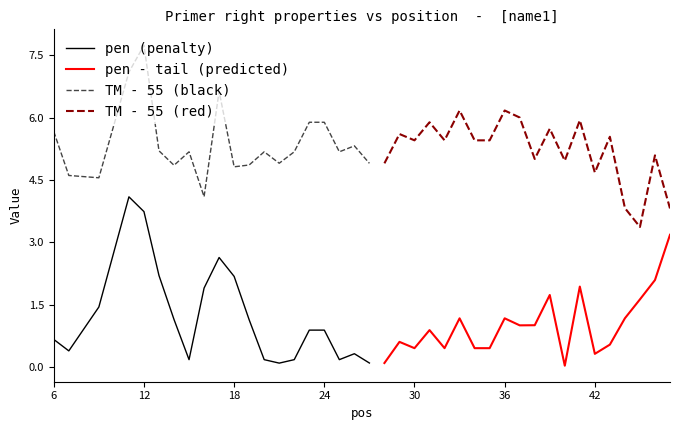

True or false: TM - 55 (black) and pen (penalty) cross at least once.

False